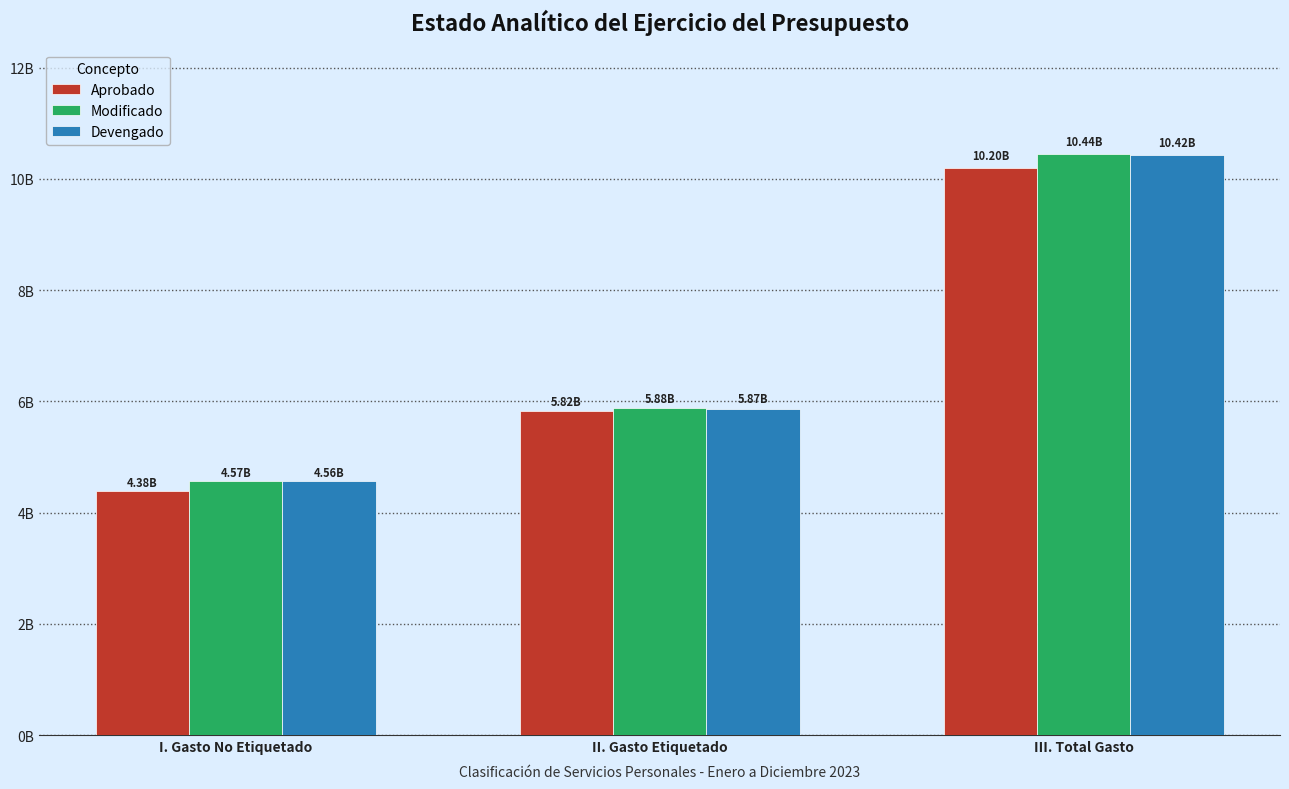

What is the difference between the maximum and minimum values in the Aprobado series?

5816780597.0